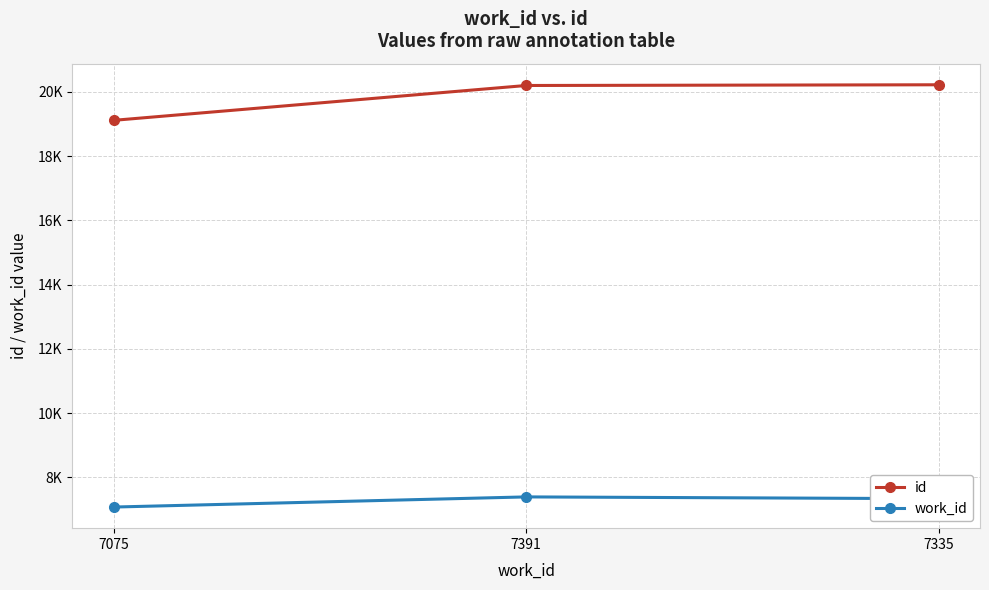

Is this an area chart (filled region under the line)?

No